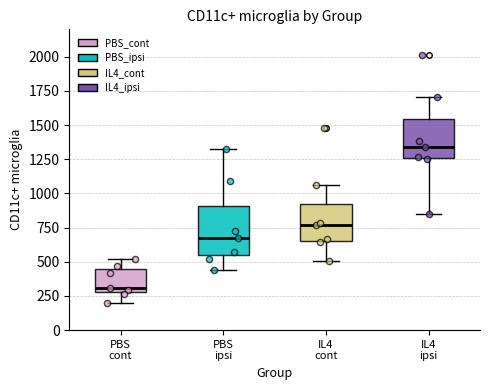

Reading left to right, transcribe this box plot: for each box, give where its median line is, the range the box spans, and where its two whiskers end, as read against the y-axis. The values are not printed on the chart, so give them approximately, as read against the axis.

PBS cont: median 300 (just above the box's lower edge), box 300 to 450, whiskers 200 to 500
PBS ipsi: median 650, box 550 to 900, whiskers 450 to 1350
IL4 cont: median 750, box 650 to 900, whiskers 500 to 1050
IL4 ipsi: median 1350, box 1250 to 1550, whiskers 850 to 1700